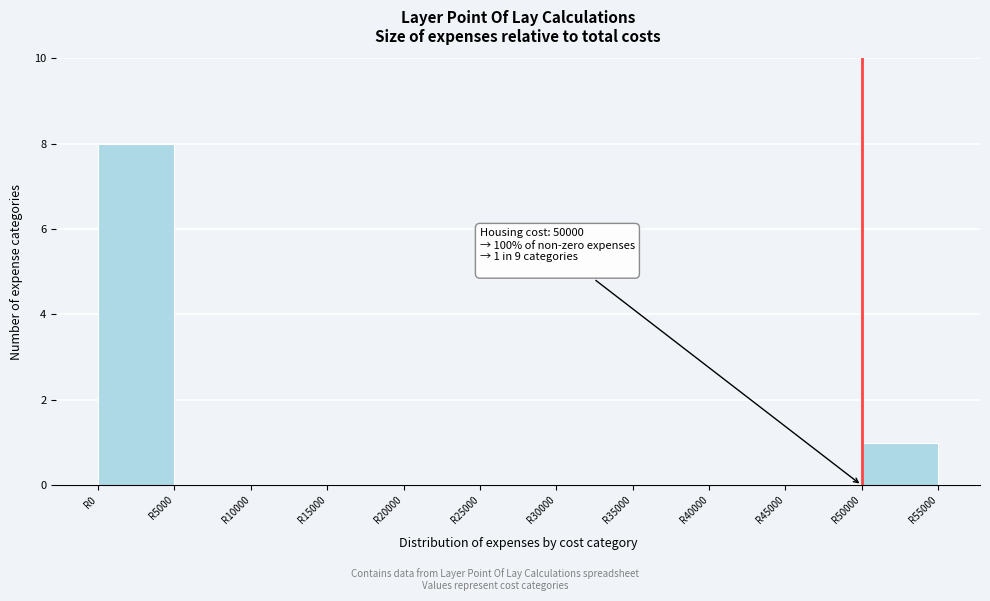

Over which range of the x-axis is the bar tallest?

0 to 5000